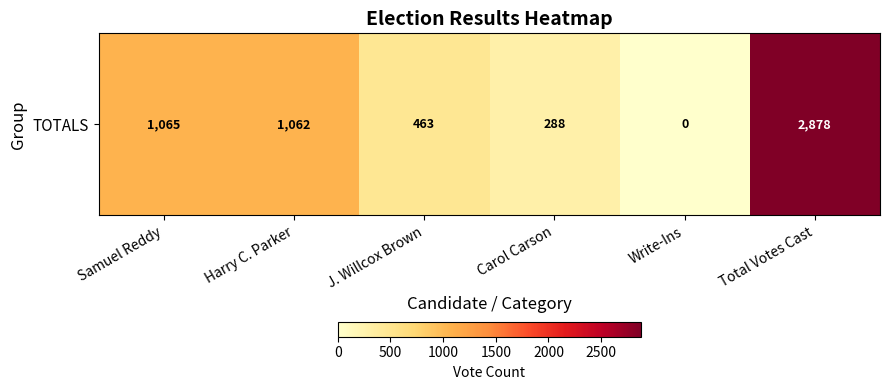

At which label does the data first exceed 1062?

Samuel Reddy